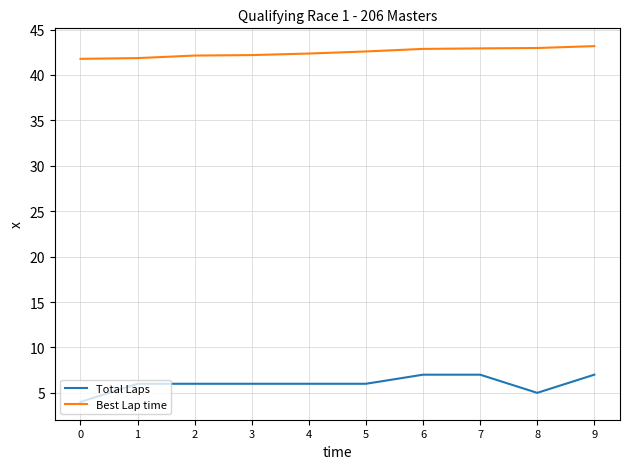

Which series has the largest range (max minus min)?

Total Laps